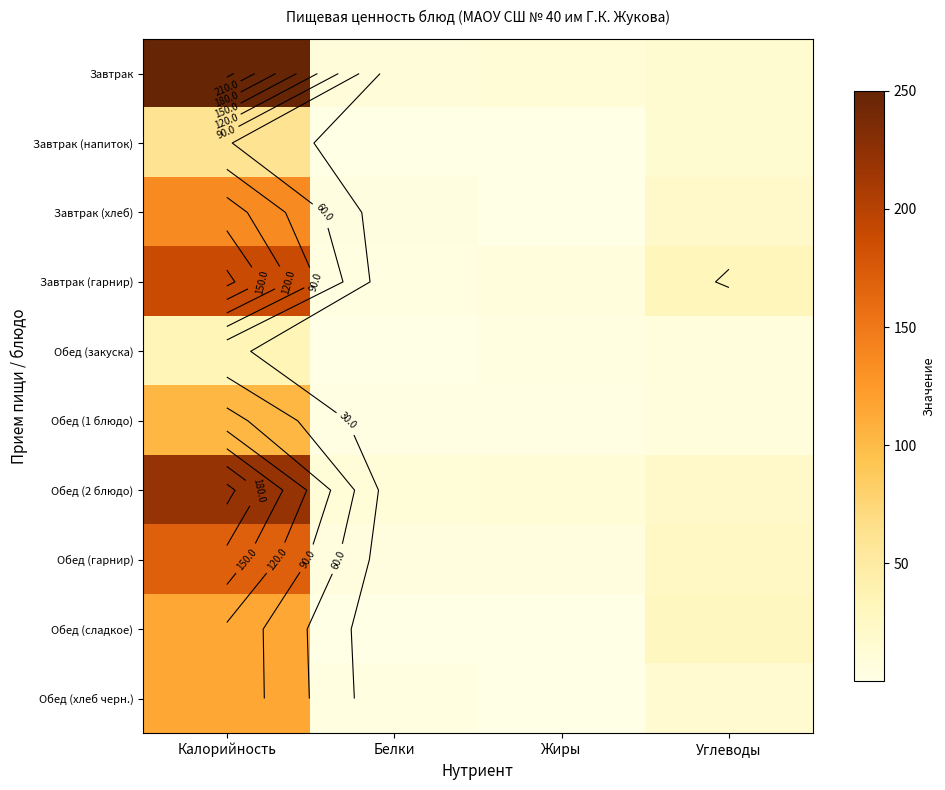

What is the highest value of the Завтрак series?

250.0